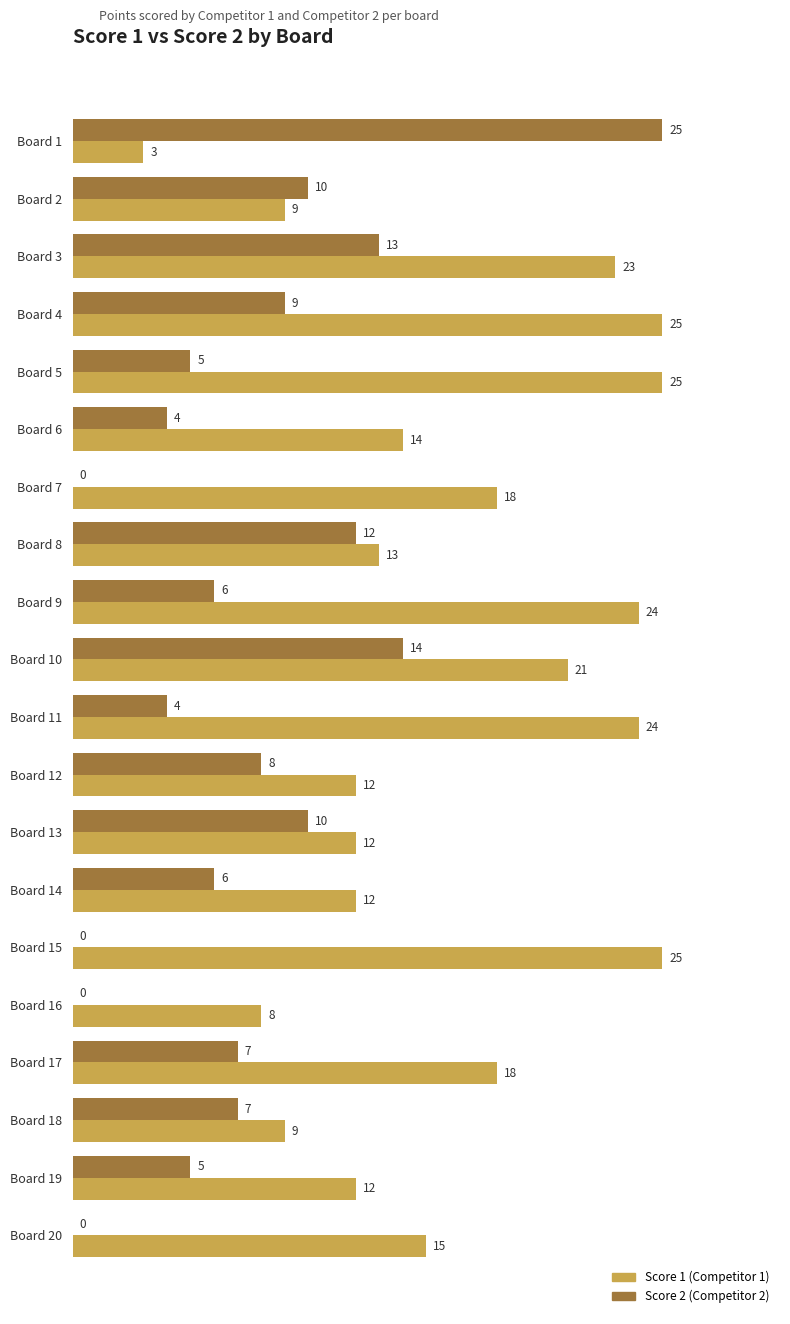

At which category is the sum across all series the highest?

Board 3